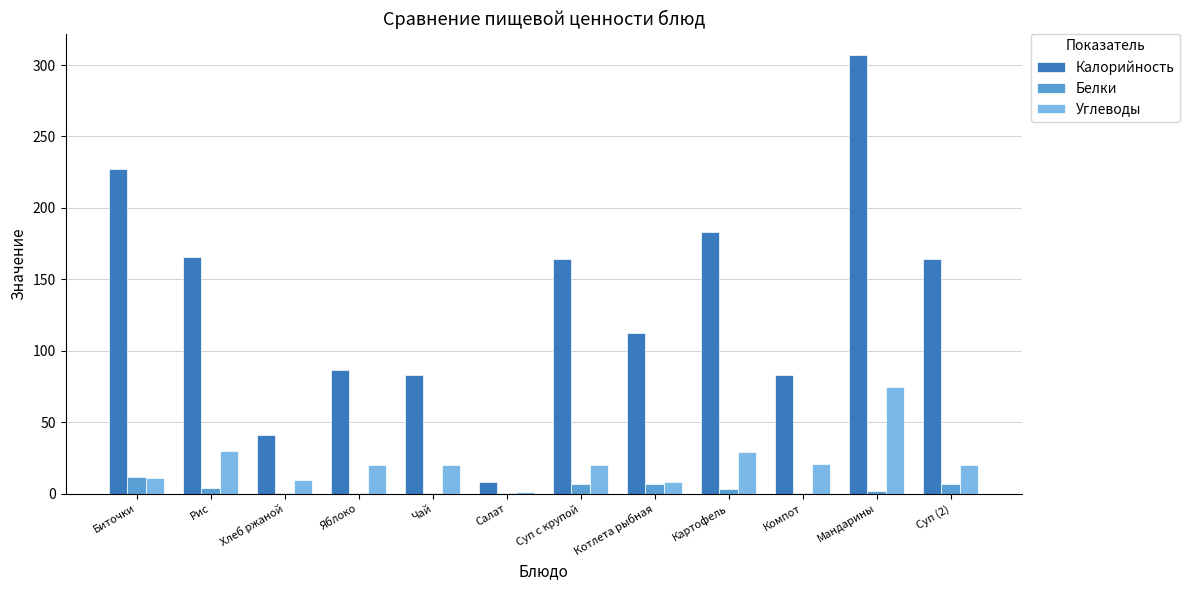

What is the sum of all Калорийность values?

1625.6